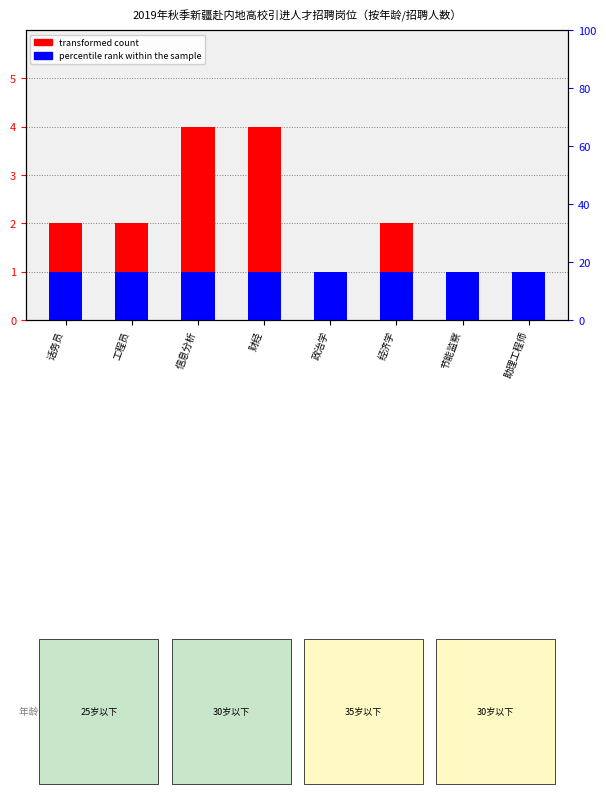

Between 经济学 and 工程员, which is larger?

经济学